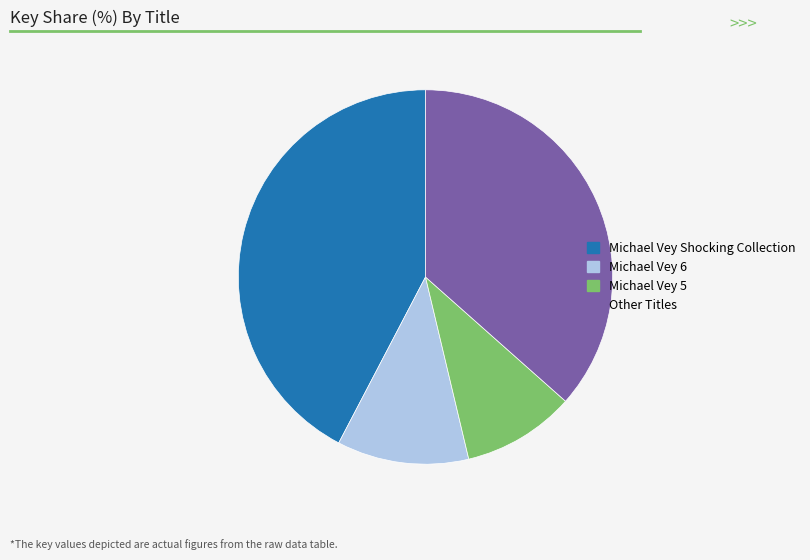

Is there a majority slice in this chart?

No